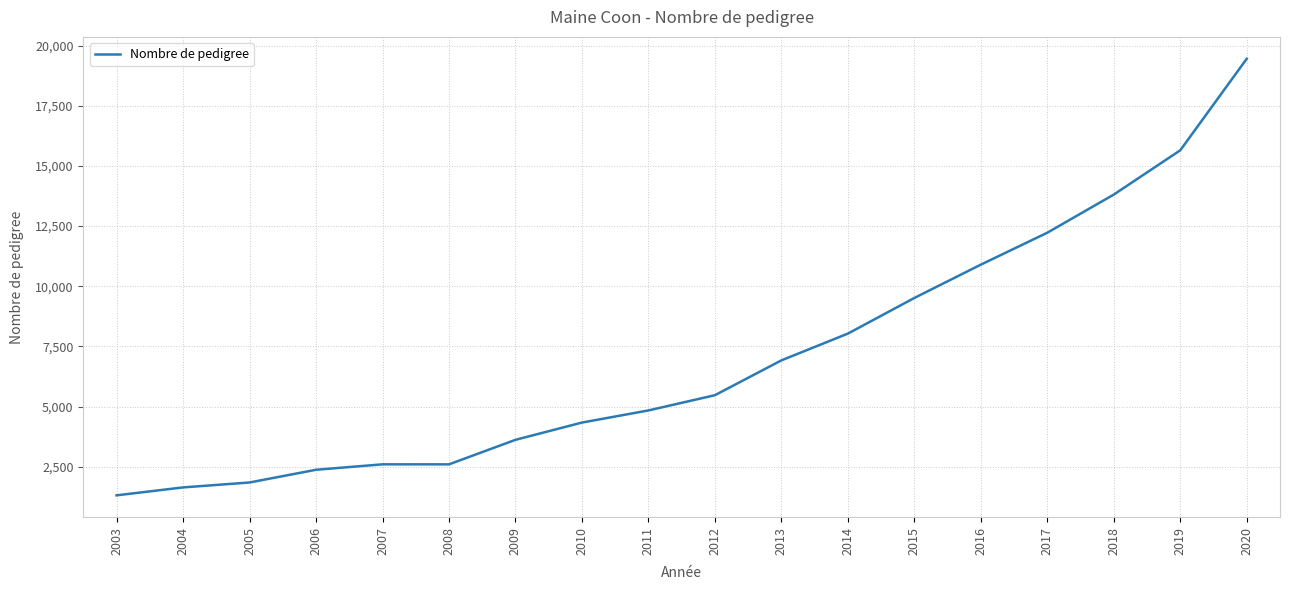

What is the change in value from 2014 to 2019?

+7616